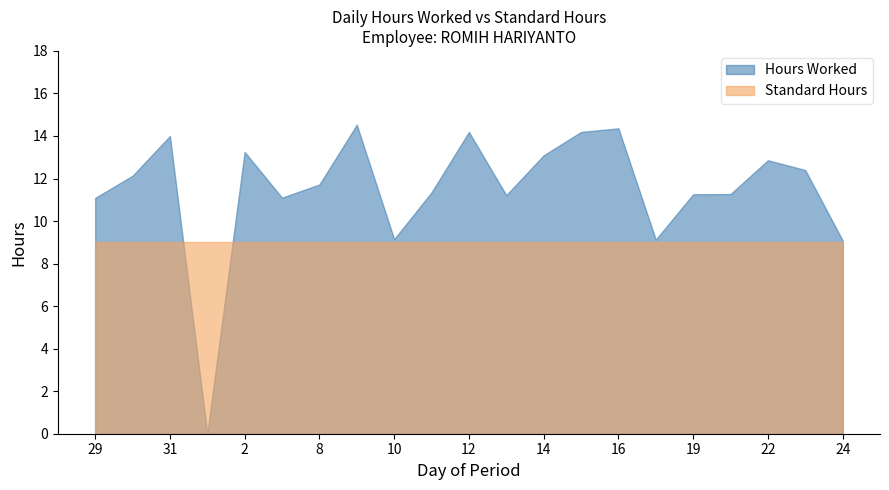

What is the sum of all Standard Hours values?

189.0